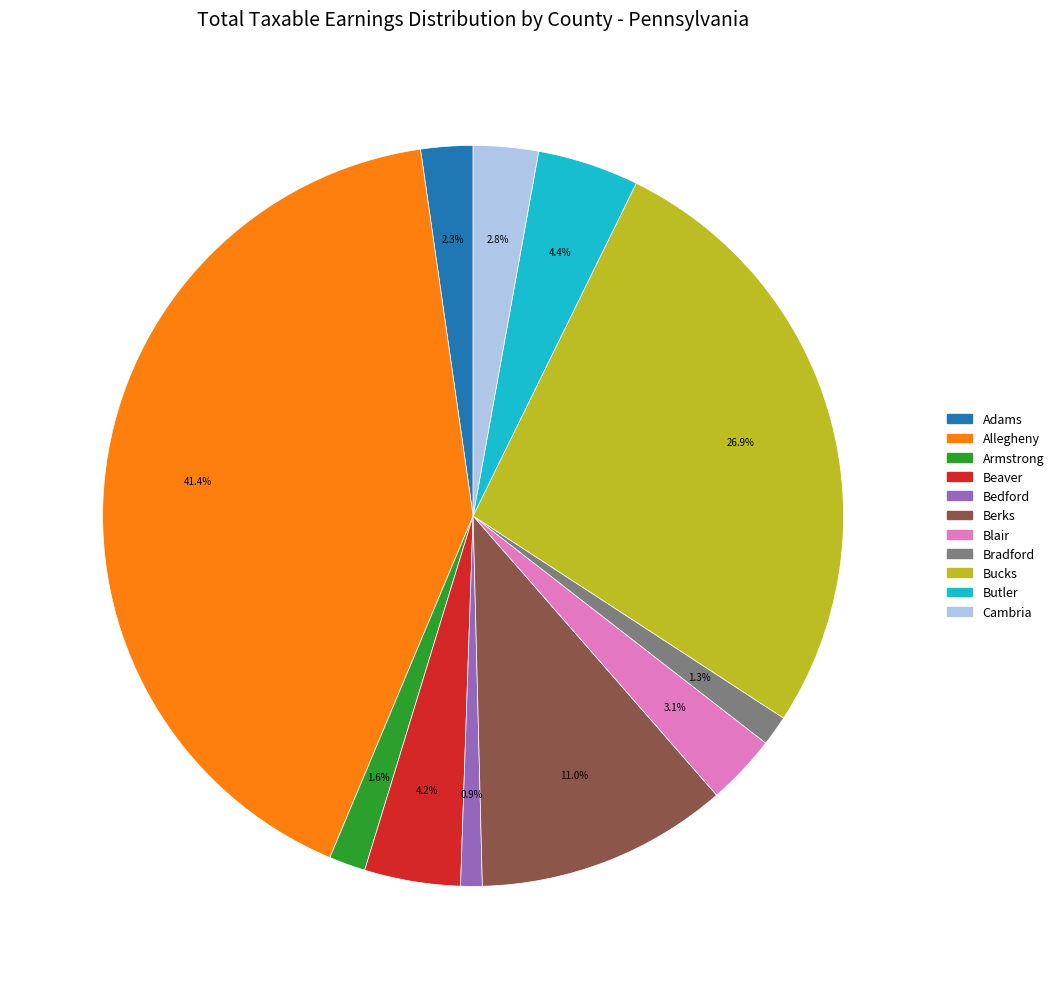

Combined, do Berks and Butler account for over 50%?

No